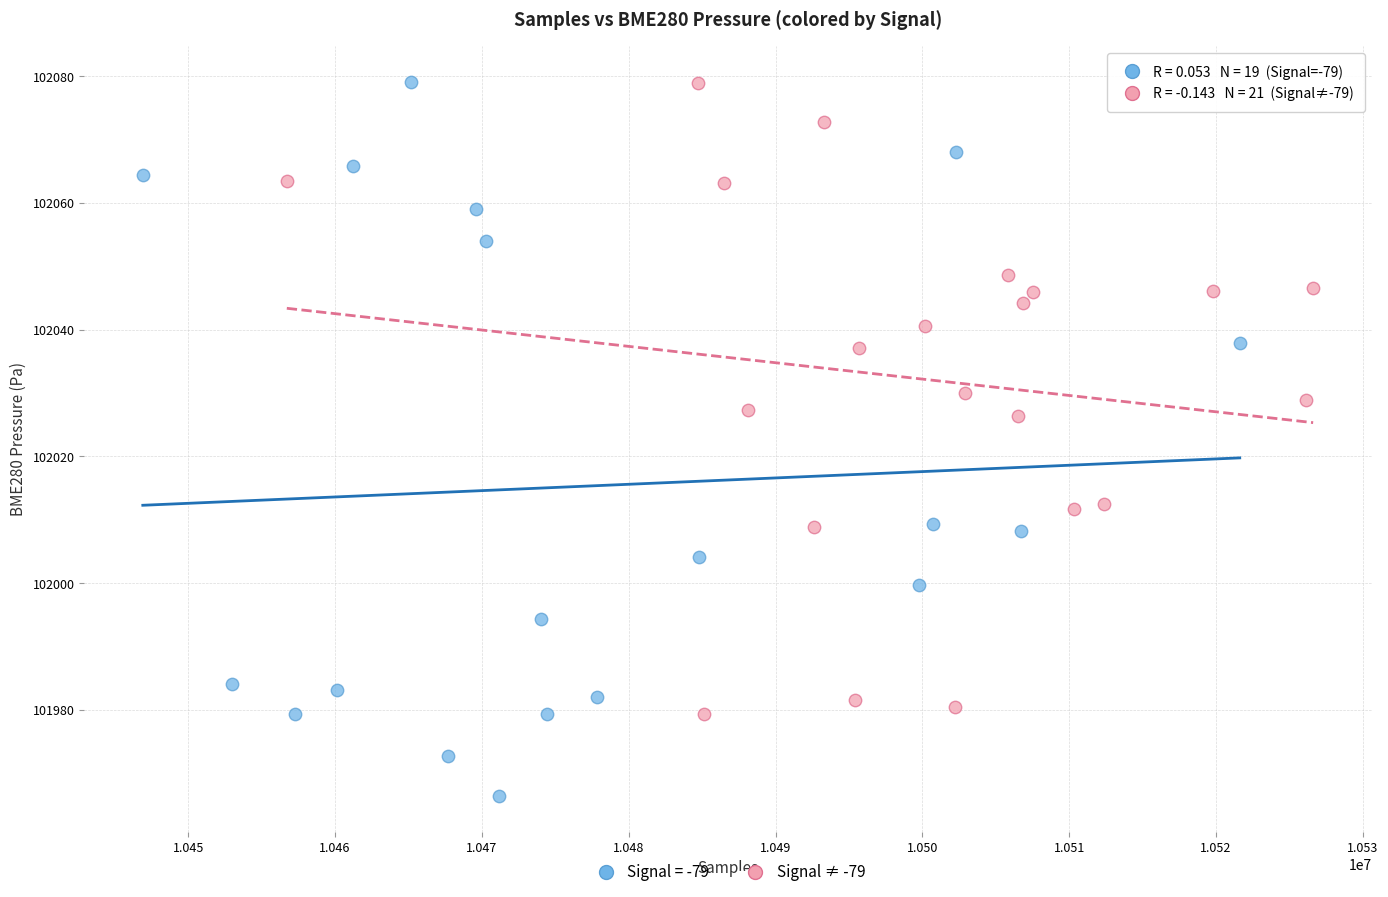

Which series reaches the minimum Y coordinate?

Signal = -79